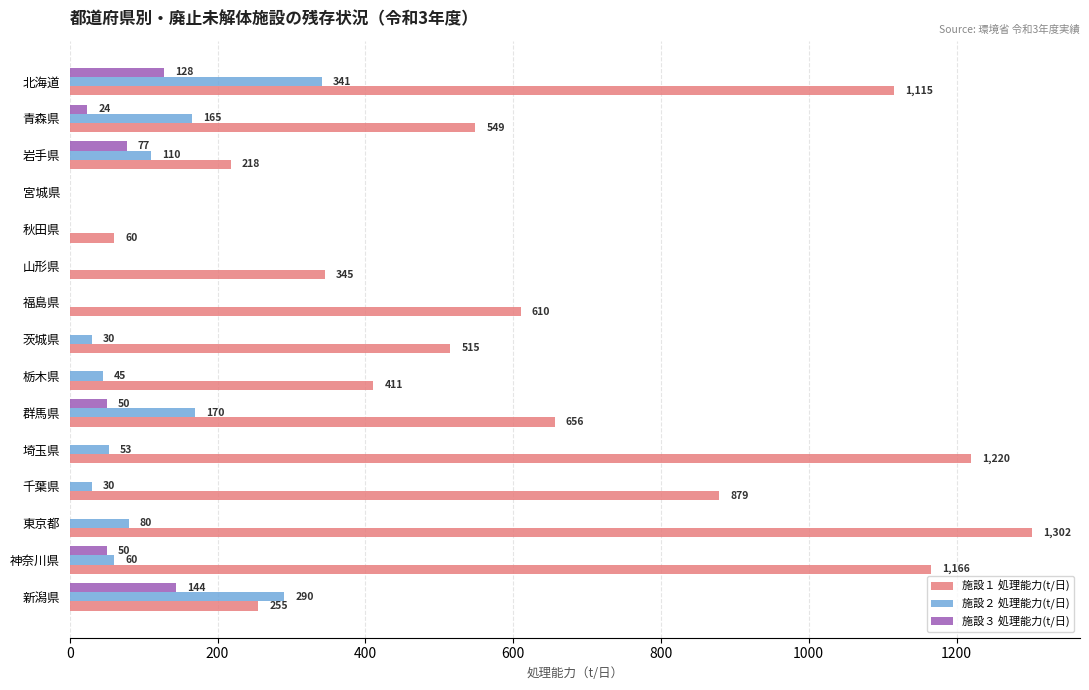

True or false: 施設２ 処理能力(t/日) has a value of 160 at 岩手県.

False